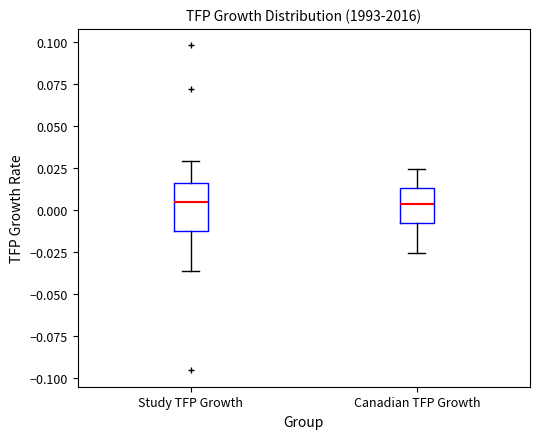

Where does the median line of the box for Canadian TFP Growth sit on the y-axis? The values are not printed on the chart, so give them approximately, as read against the axis.

0.005